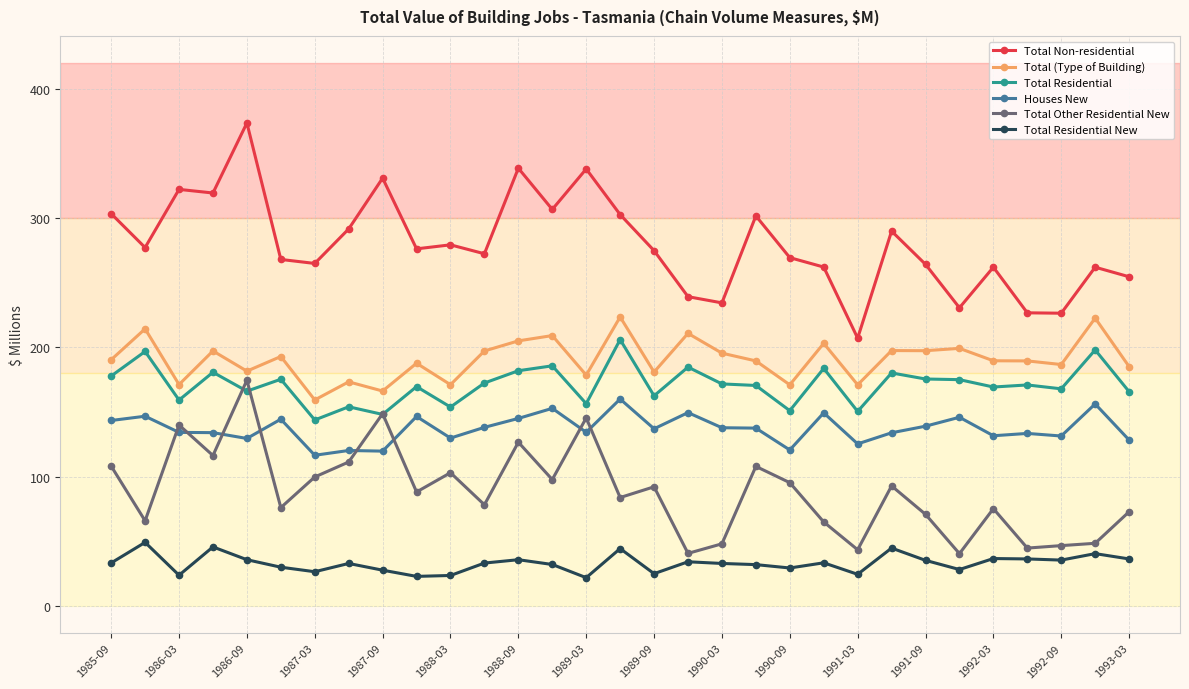

Which series has the largest total across all categories?

Total Non-residential